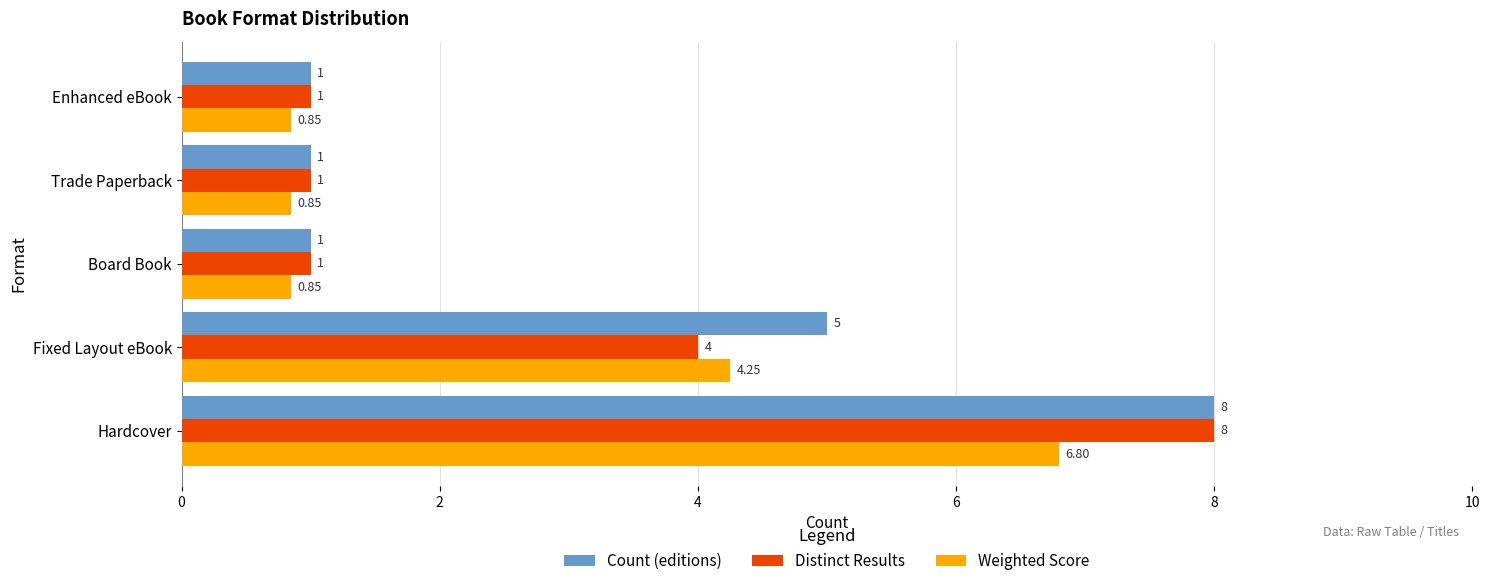

What is the difference between the highest and lowest values at Fixed Layout eBook?

1.0